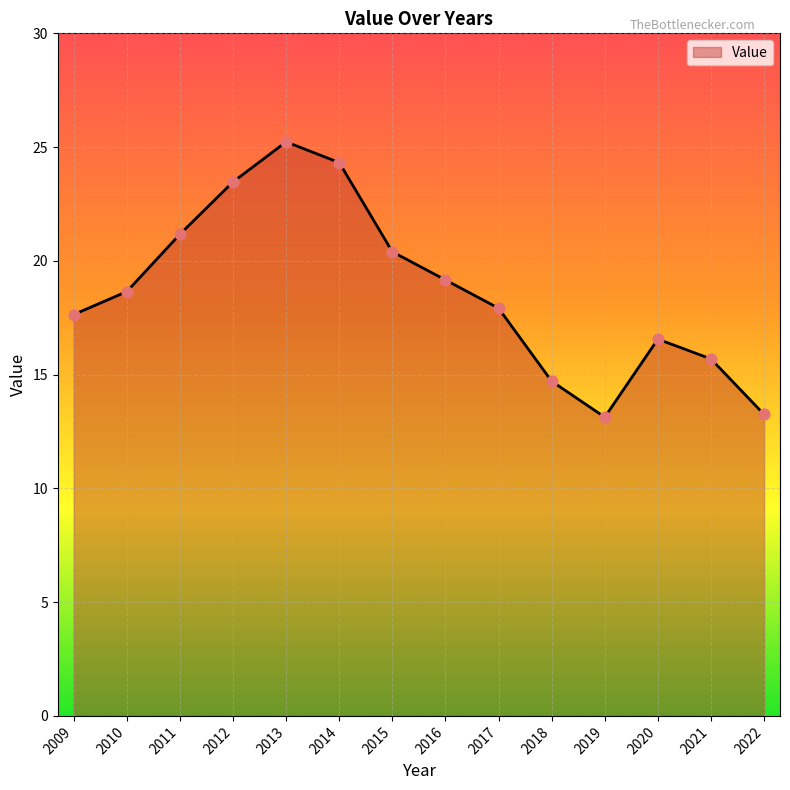

What is the change in value from 2012 to 2018?

-8.8